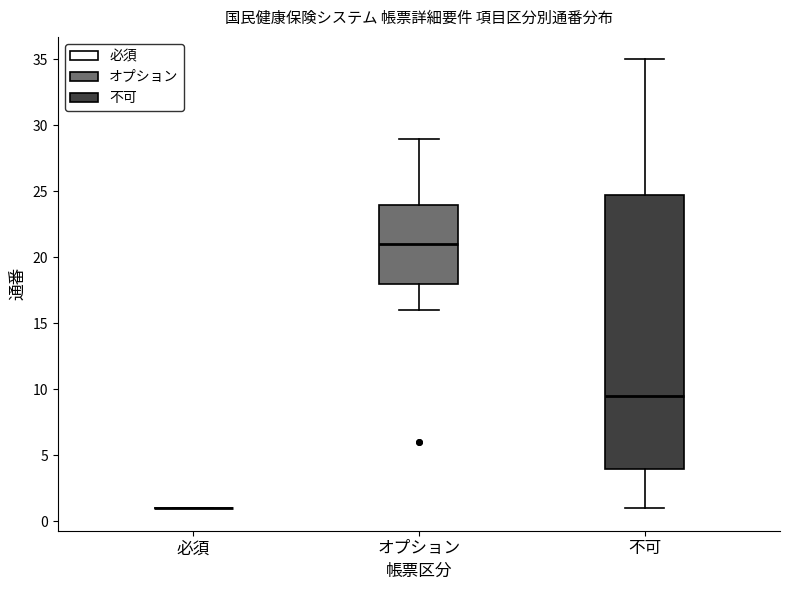

Comparing the boxes themselves (not the whiskers), which one is the tallest?

不可